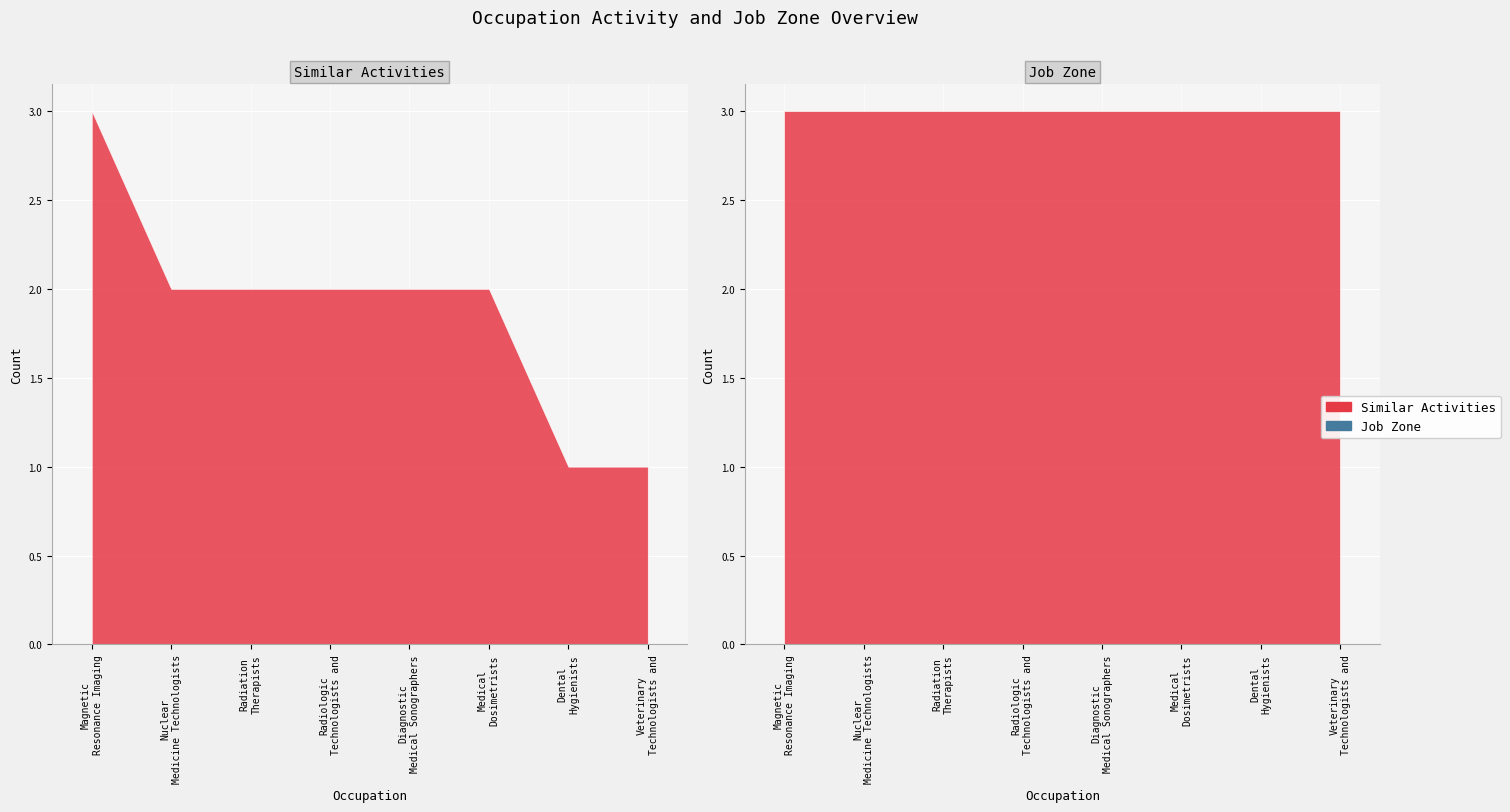

At which category is the sum across all series the highest?

Magnetic Resonance Imaging Technologists